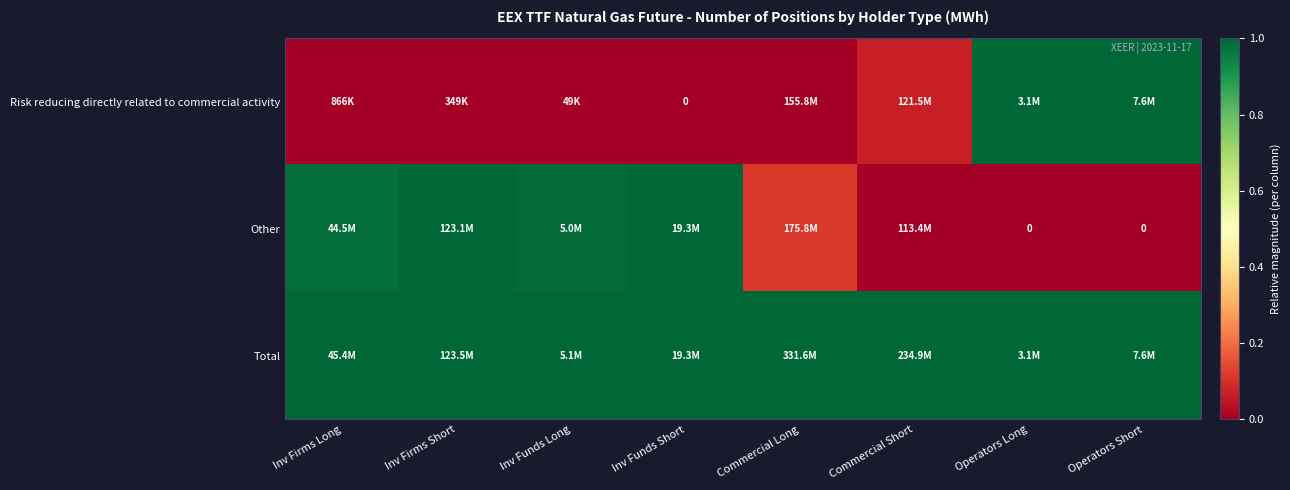

Read the Total value at Inv Funds Short.

1.0